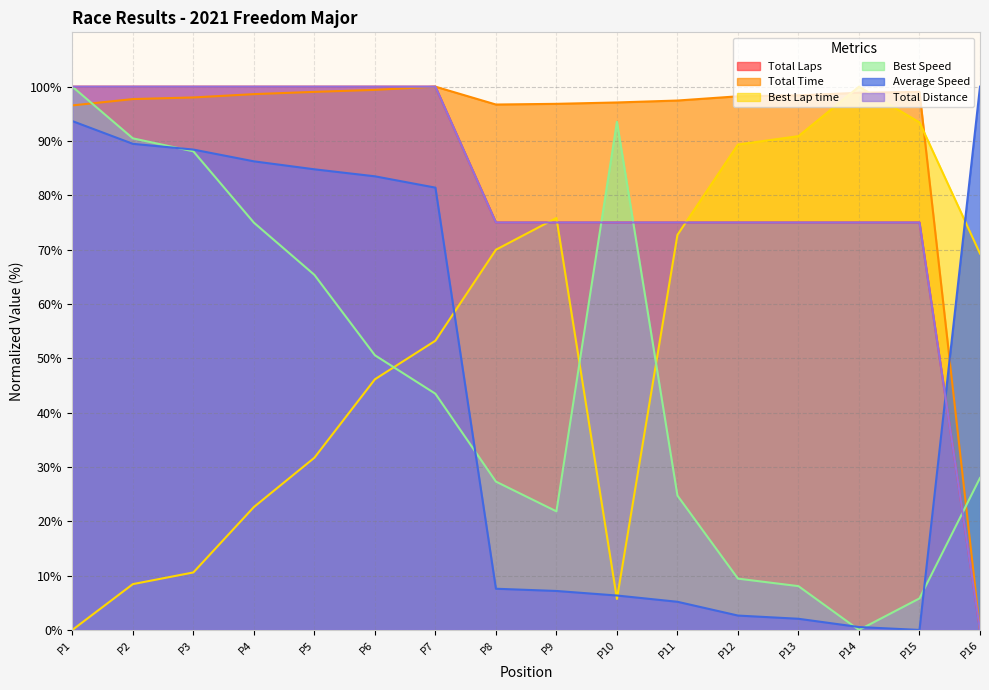

What are all the series names shown in the legend?

Total Laps, Total Time, Best Lap time, Best Speed, Average Speed, Total Distance